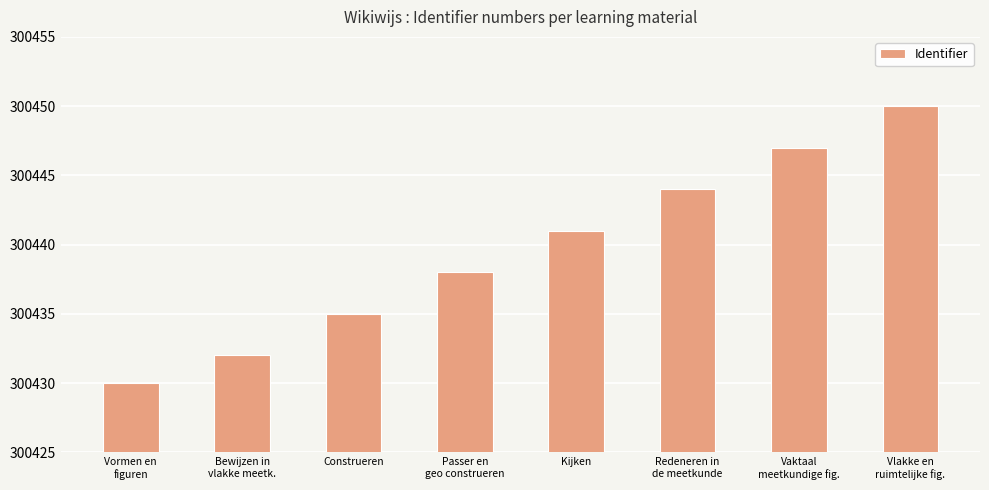

Which has a higher value, Passer en
geo construeren or Kijken?

Kijken